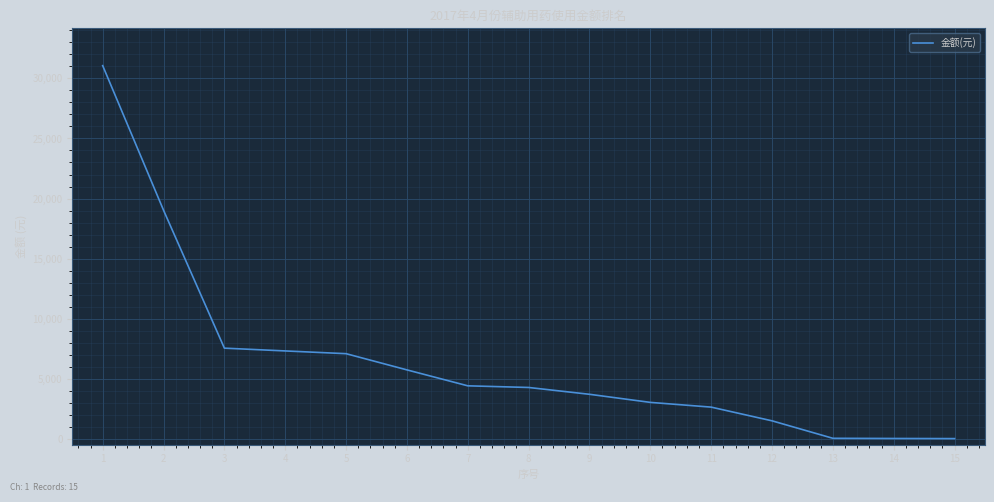

Is it true that the value at 1 is 46484.6?

False